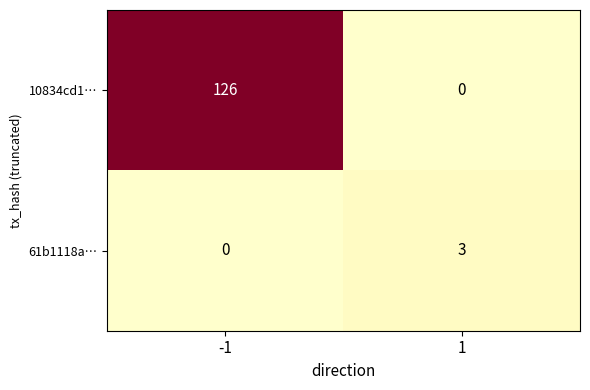

What is the total value across all series at 1?

3